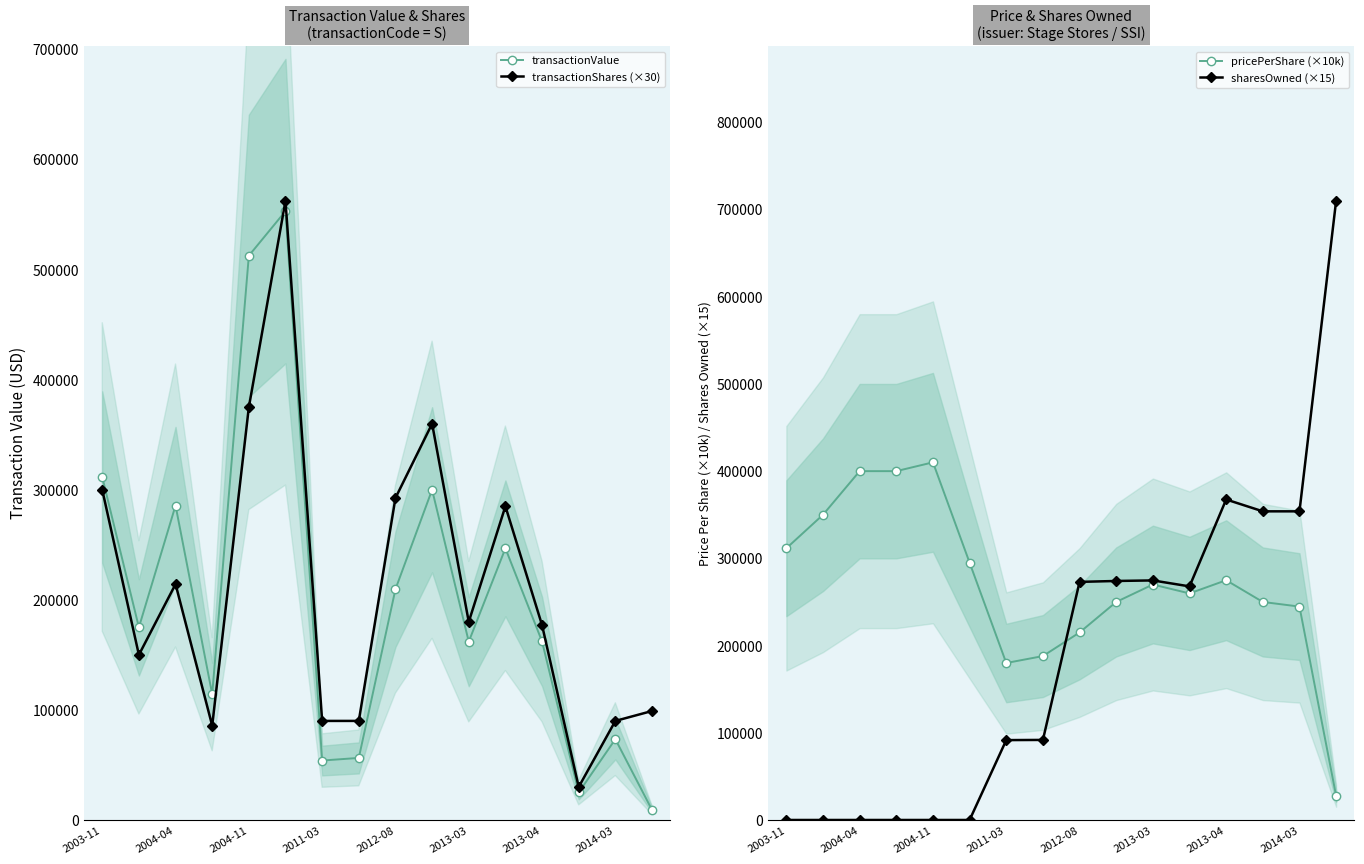

What is the value of the transactionValue point at the 5th from the left?

512625